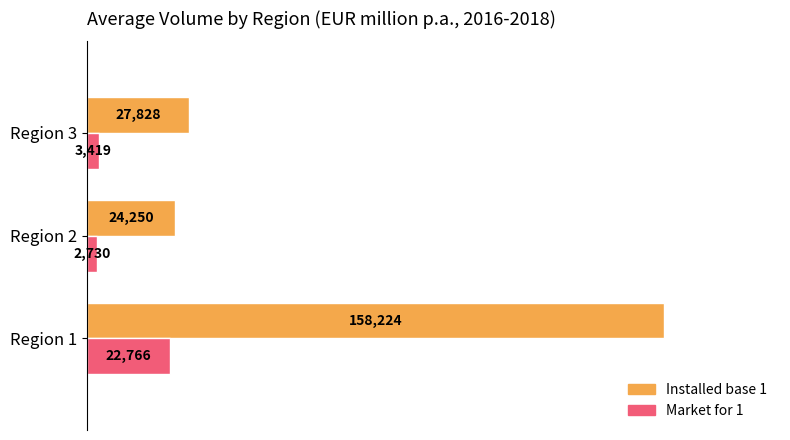

What are all the series names shown in the legend?

Installed base 1, Market for 1